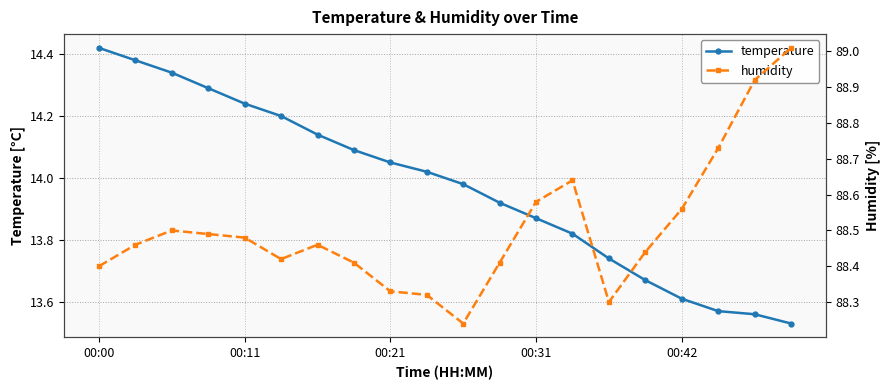

What is the value of the temperature point at the 11th from the left?

14.0